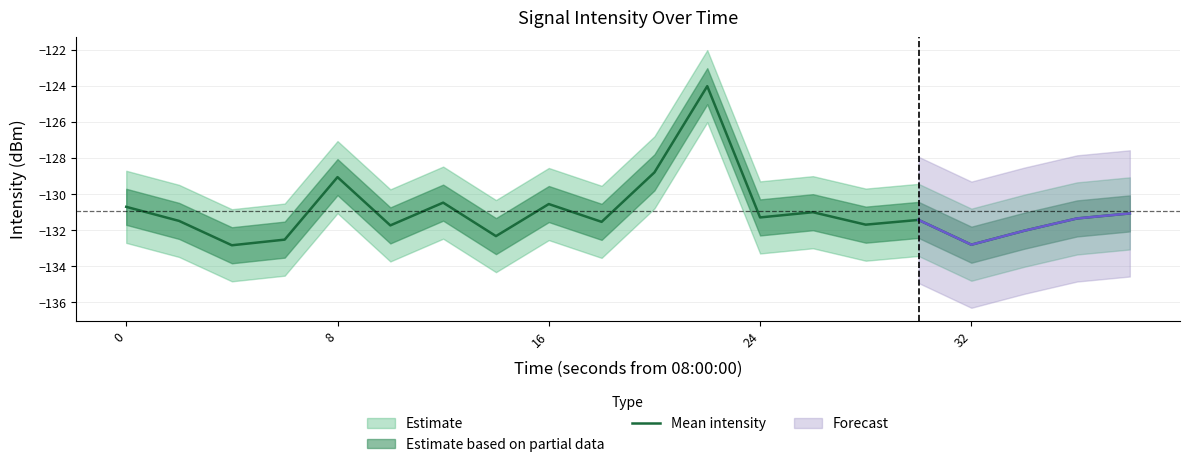

What is the lowest value of the Mean intensity series?

-132.9